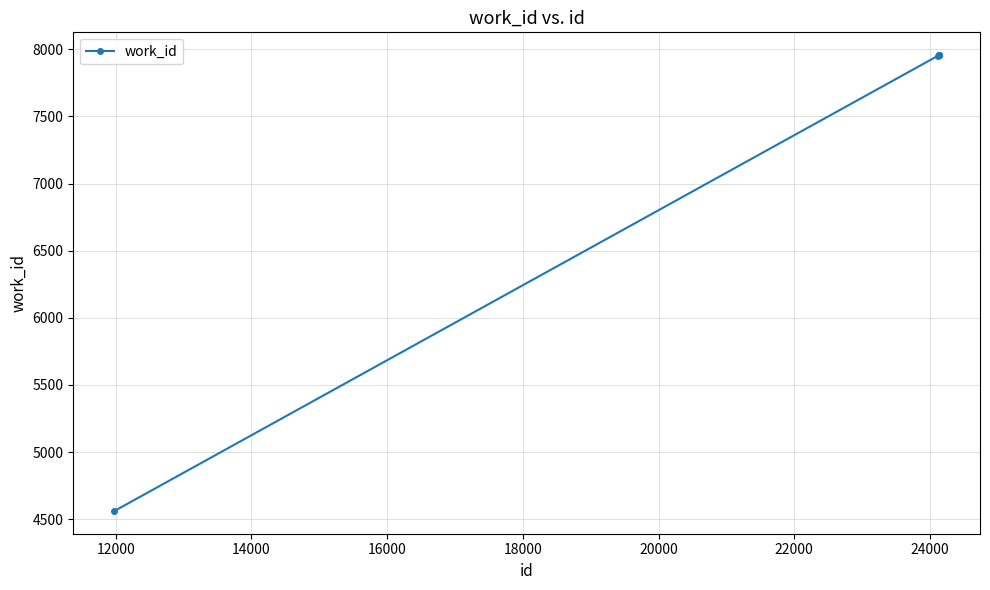

What is the difference between the maximum and minimum values?

3396